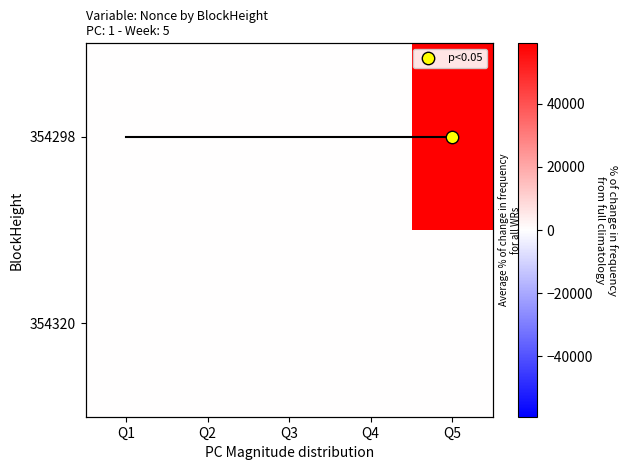

True or false: 354298 has a value of 0 at Q3.

True